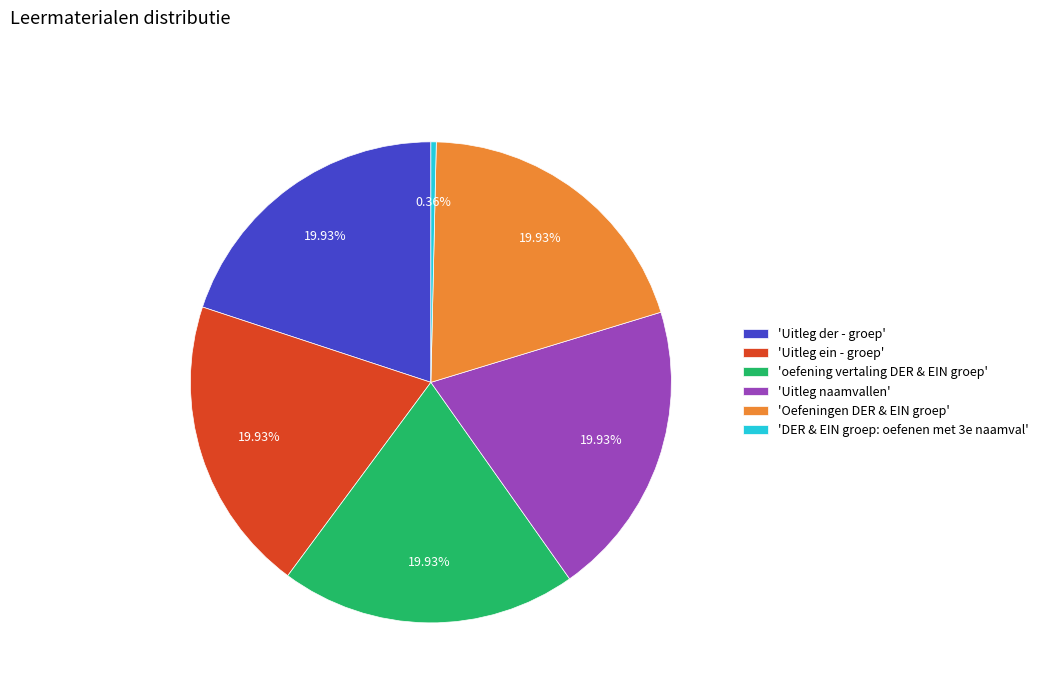

Do 'Uitleg naamvallen' and 'oefening vertaling DER & EIN groep' together represent more than half of the pie?

No